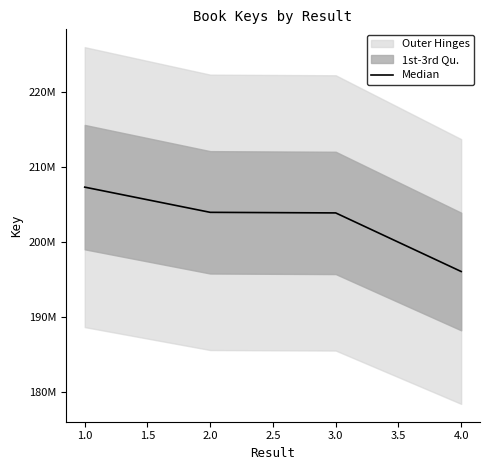

The value at 4.0 is 42973737. True or false?

False